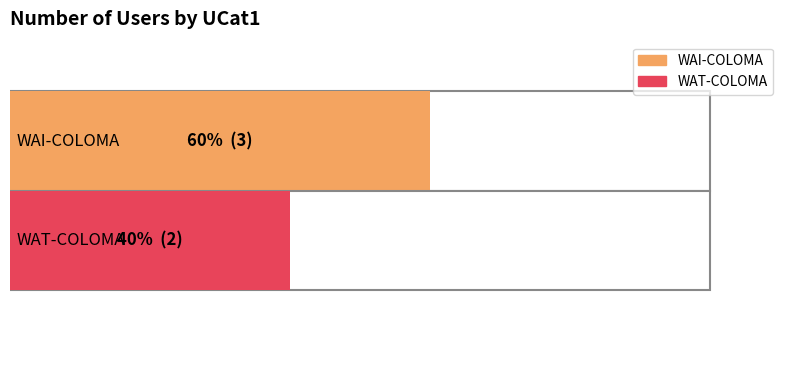

What is the value of the 2nd bar from the left?

2